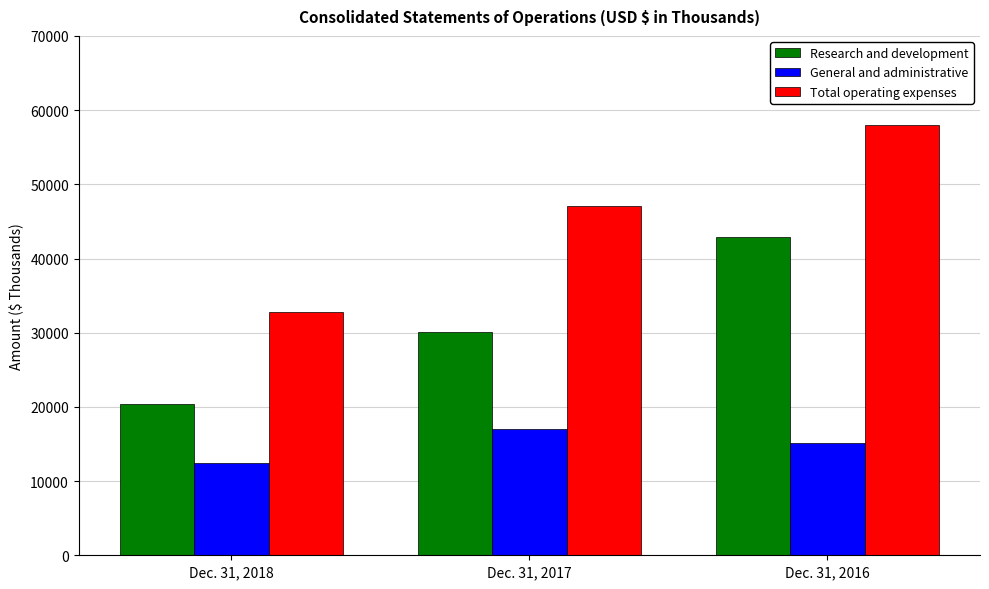

Which series changed the most between Dec. 31, 2017 and Dec. 31, 2016?

Research and development